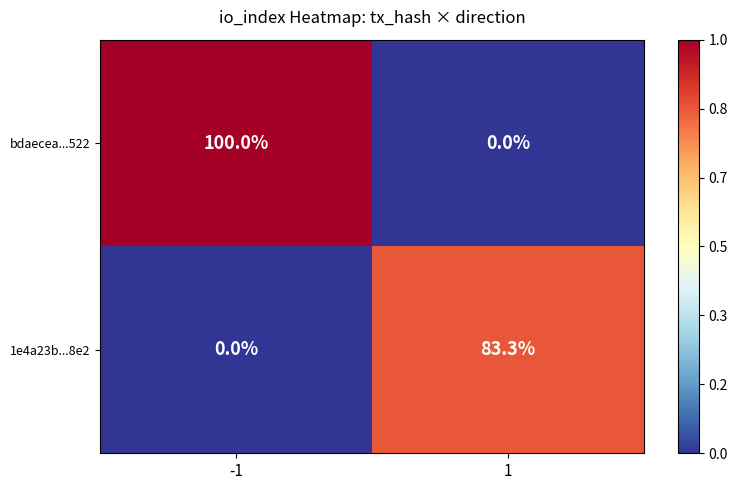

What is the highest value of the bdaecea...522 series?

100.0